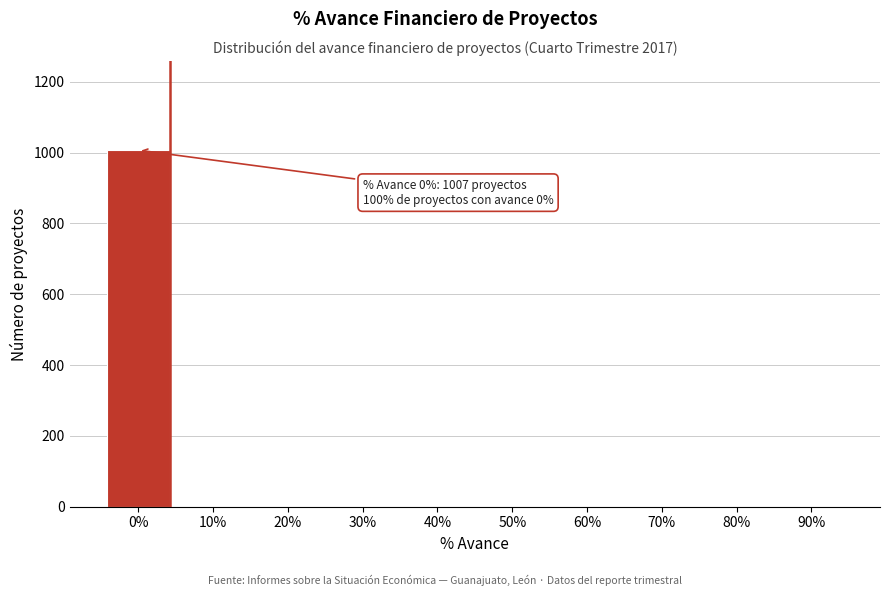

What is the sum of all values?

1007